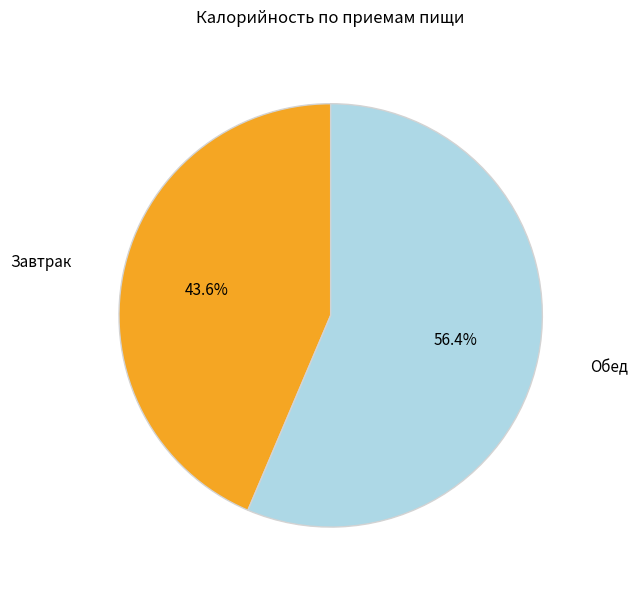

Is it true that Завтрак is 44% of the pie?

True